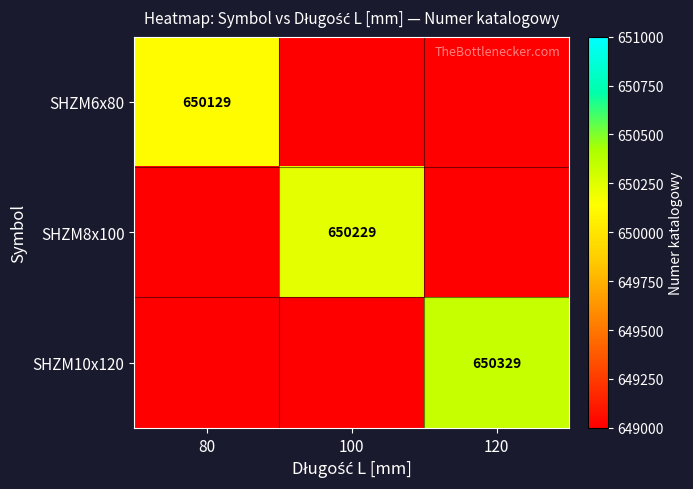

Is it true that SHZM10x120 equals 650329 at 120?

True